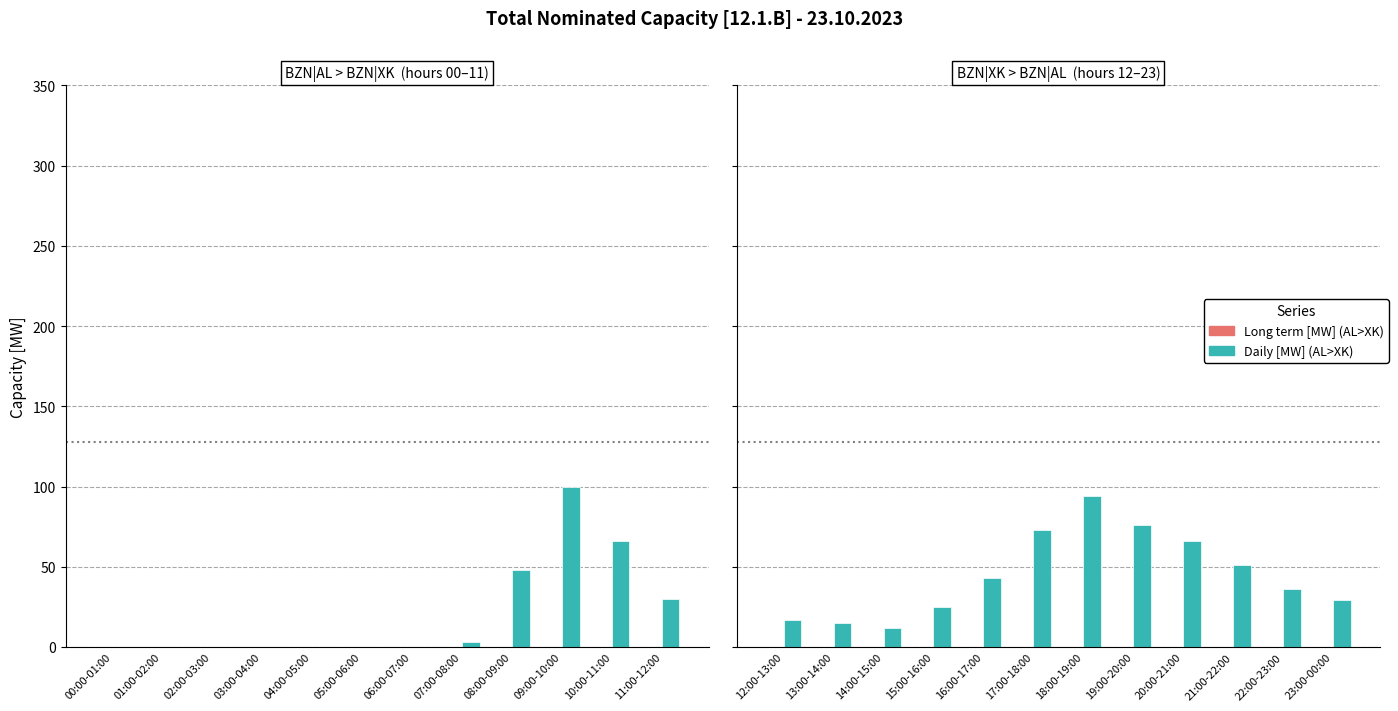

Rank the series by their average value, from highest to lowest.

Daily [MW] (AL>XK), Long term [MW] (AL>XK)